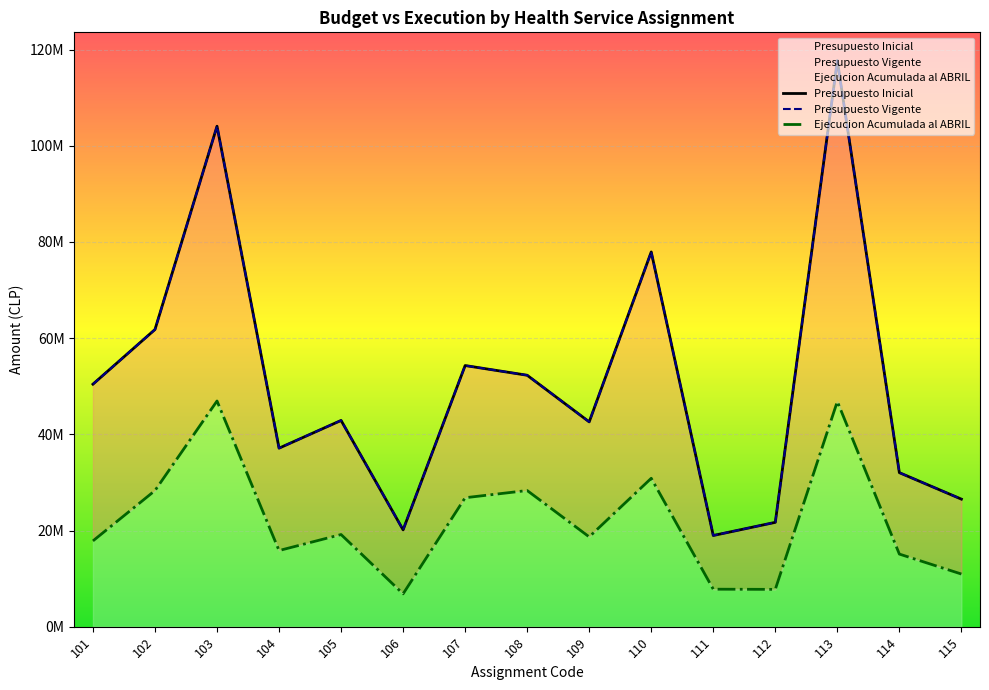

Which series changed the most between 106 and 111?

Presupuesto Inicial